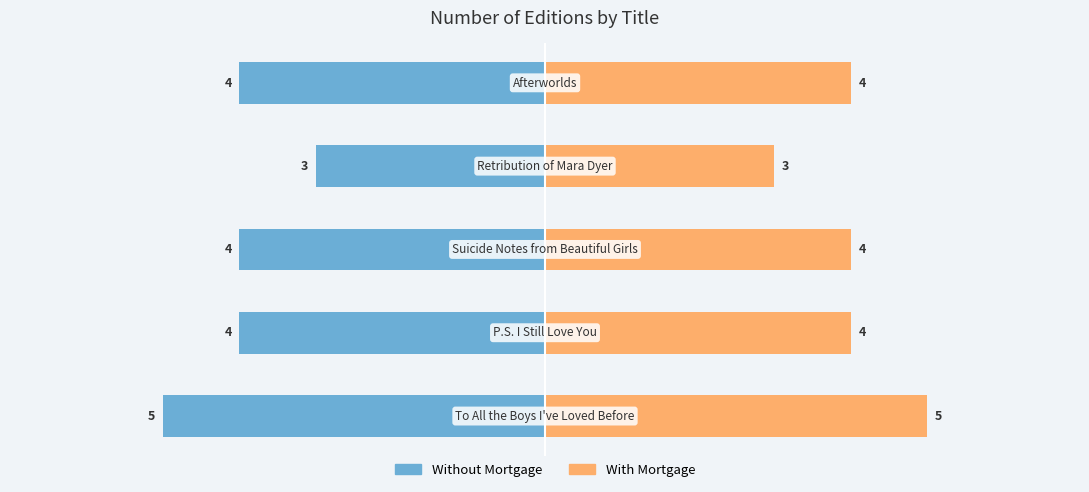

Which series has the largest range (max minus min)?

Without Mortgage